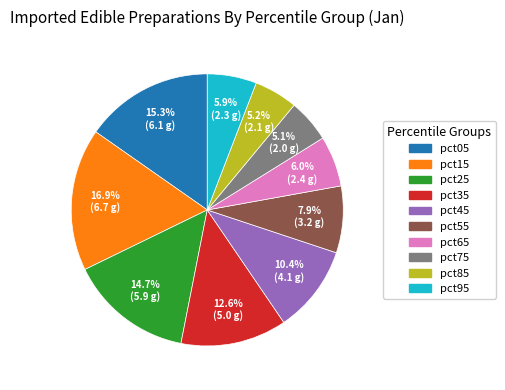

Does pct55 represent more than half of the total?

No